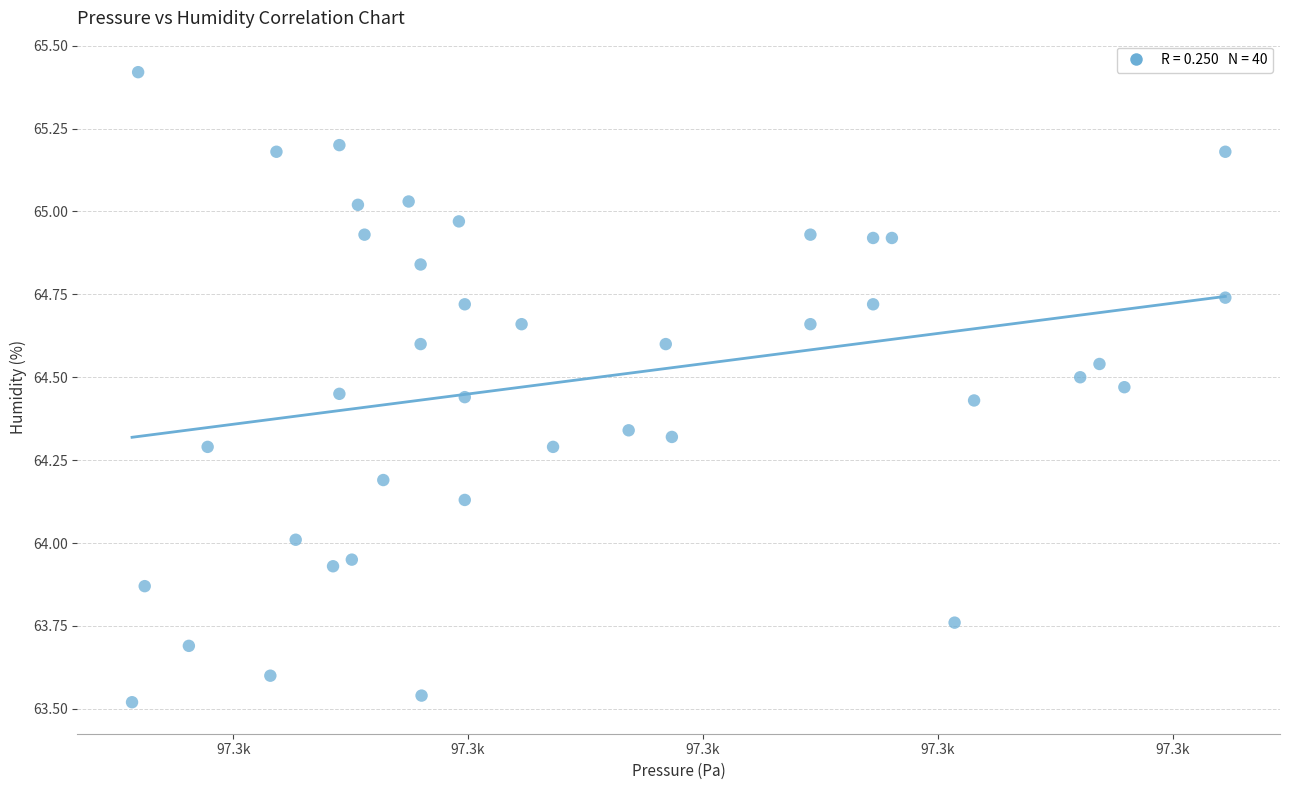

What is the range of X values (max minus min)?

46.6